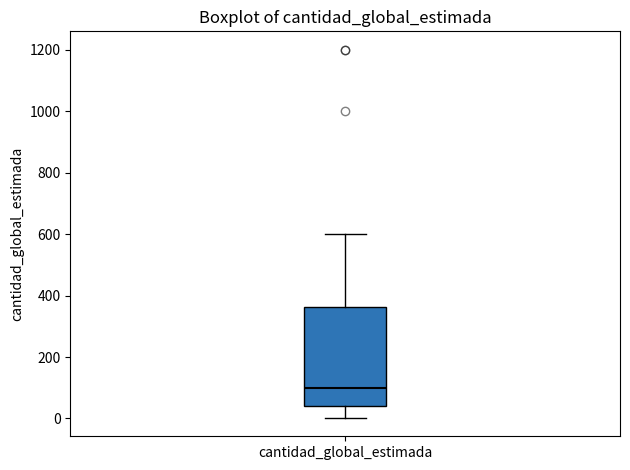

Transcribe this box plot: give where the median line is, the range the box spans, and where the two whiskers end, as read against the y-axis. The values are not printed on the chart, so give them approximately, as read against the axis.

median 100, box 40 to 360, whiskers 0 to 600